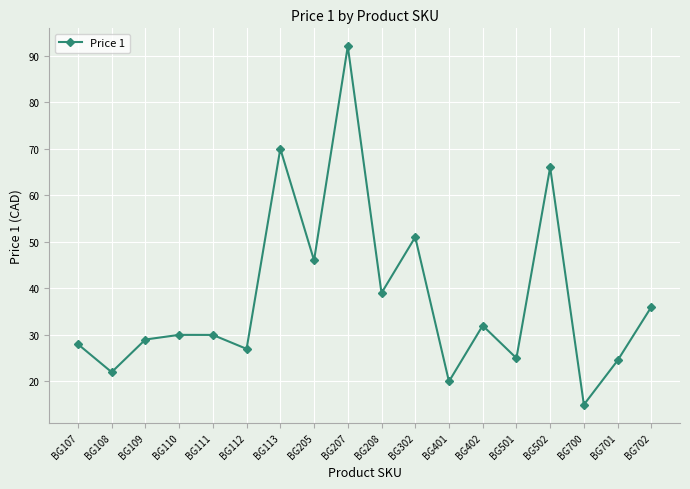

What is the difference between the maximum and minimum values?

77.0